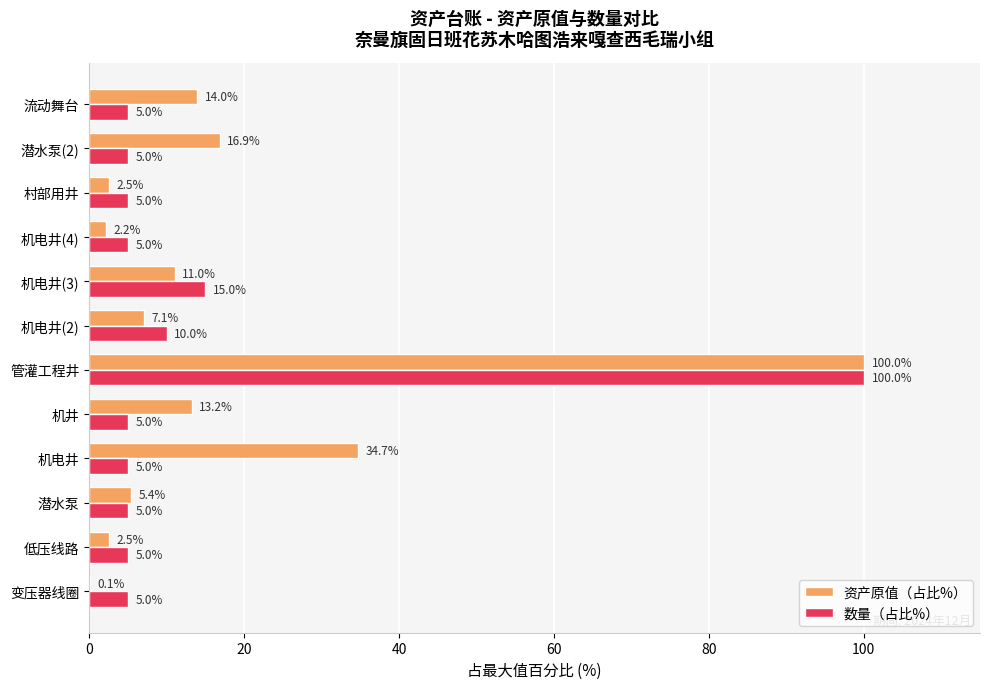

The value of 数量（占比%） at 机电井 is 5.0. True or false?

True